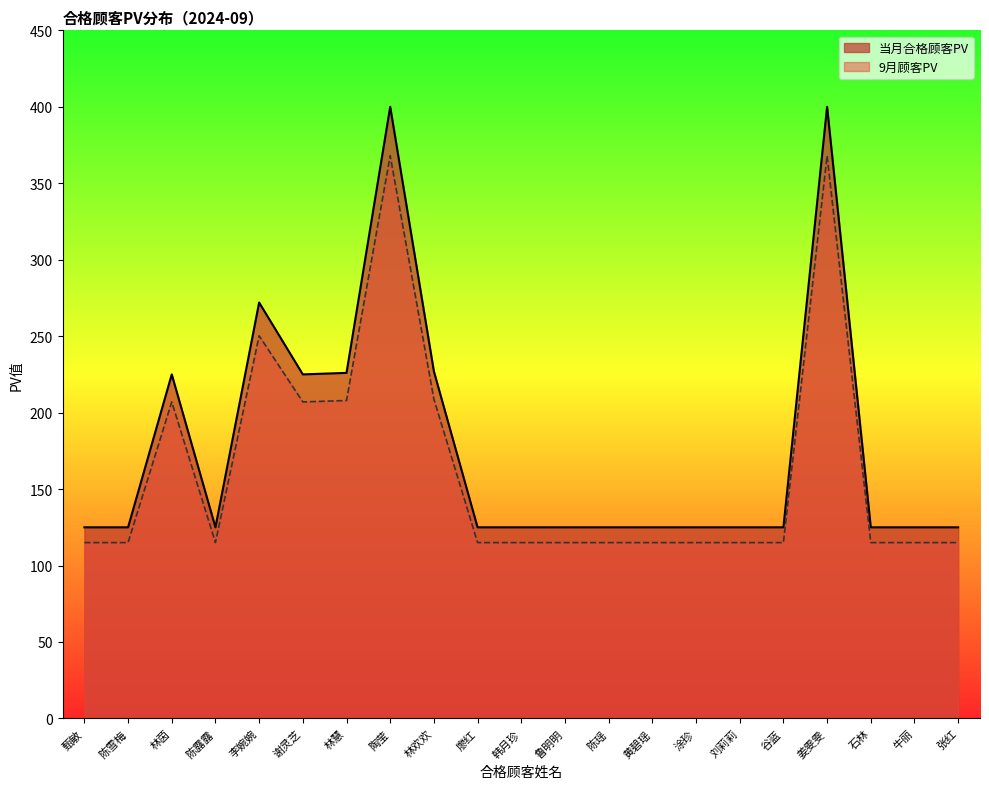

Which has a higher value, 刘莉莉 or 韩月珍?

刘莉莉